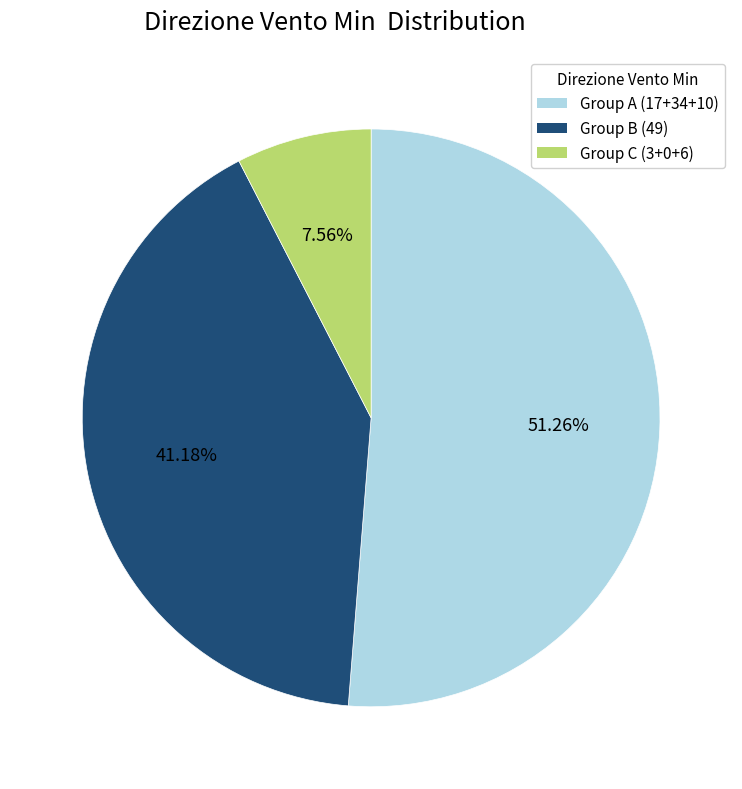

To the nearest percent, what is the average slice percentage?

33%